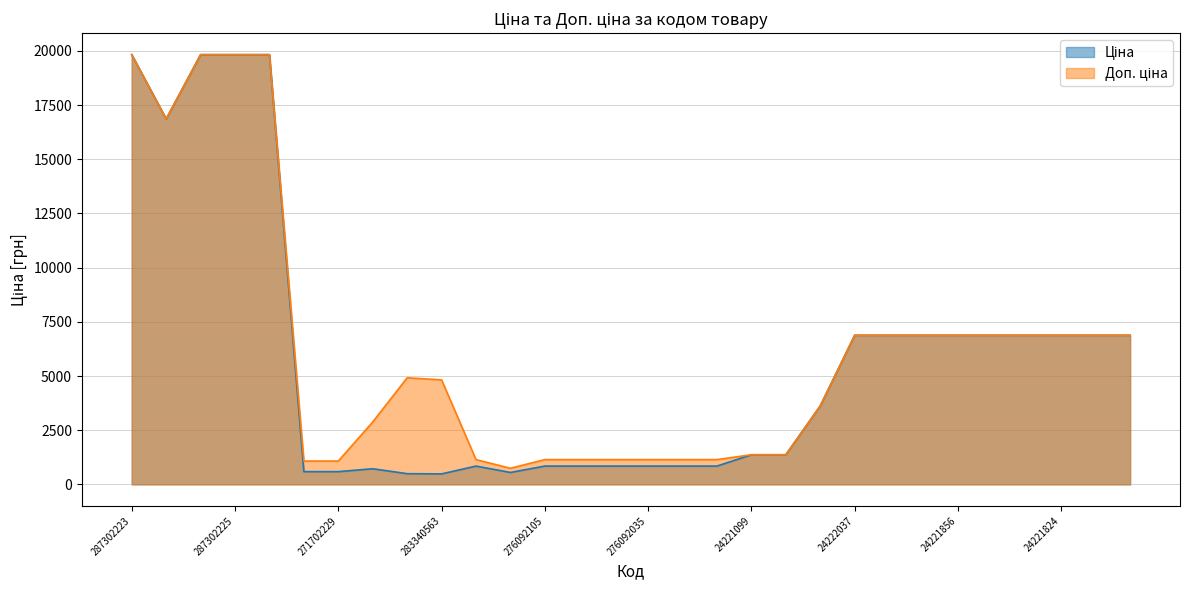

Which category has the highest value in the Доп. ціна series?

287302223